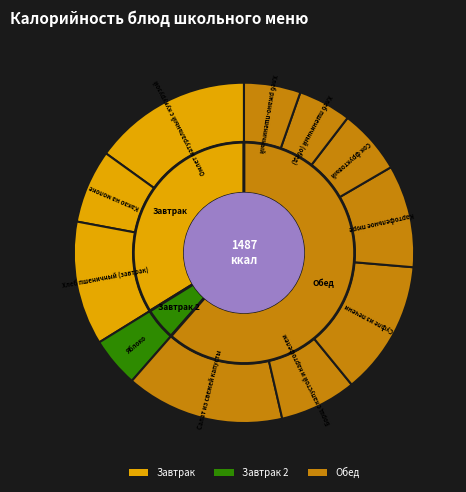

Do Омлет натуральный с кукурузой and Хлеб пшеничный (обед) together represent more than half of the pie?

No